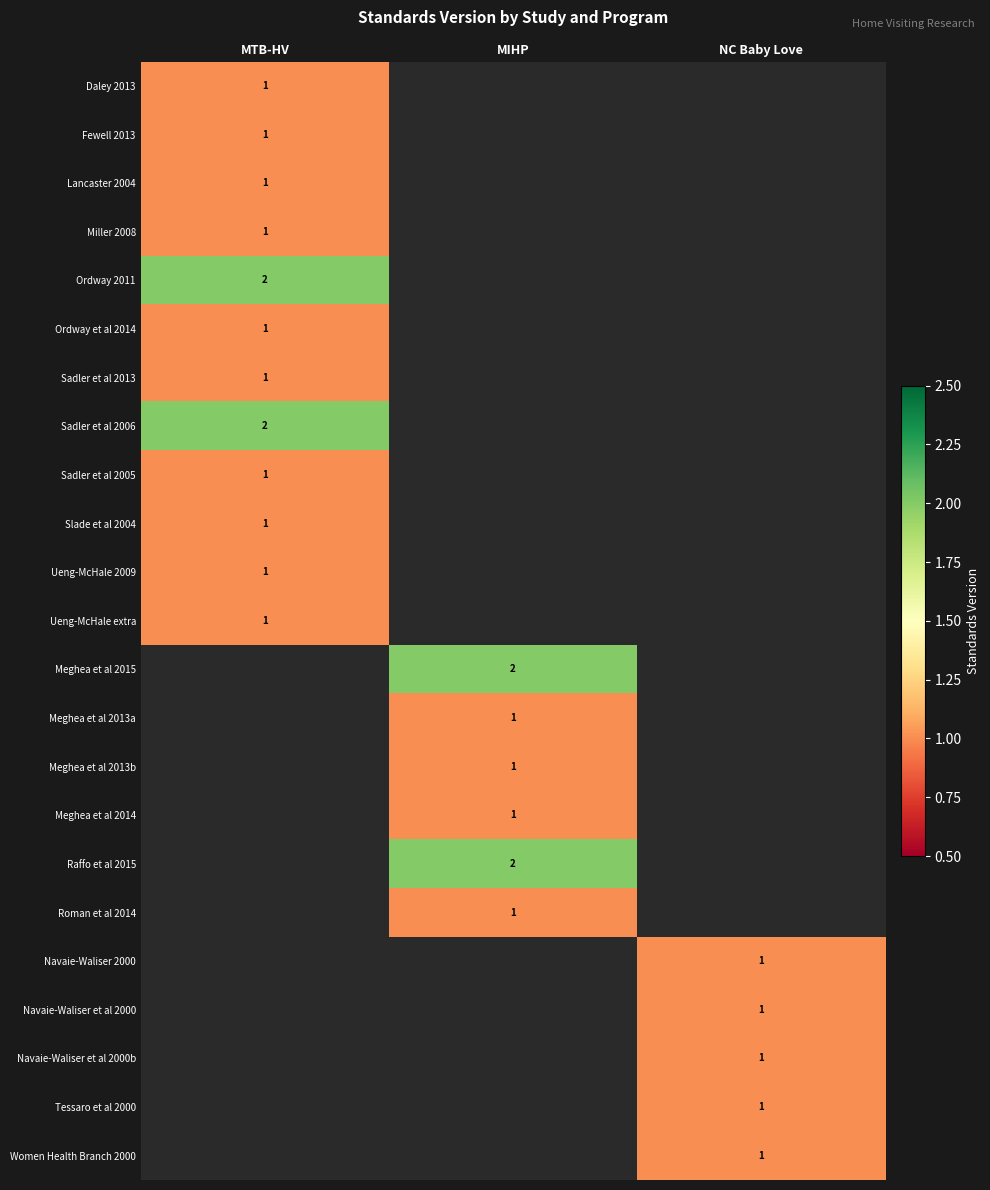

Between NC Baby Love and MIHP, which is larger?

MIHP